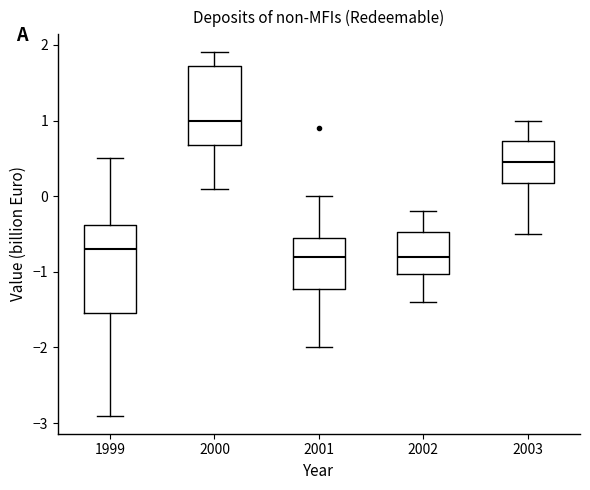

Comparing the boxes themselves (not the whiskers), which one is the tallest?

1999